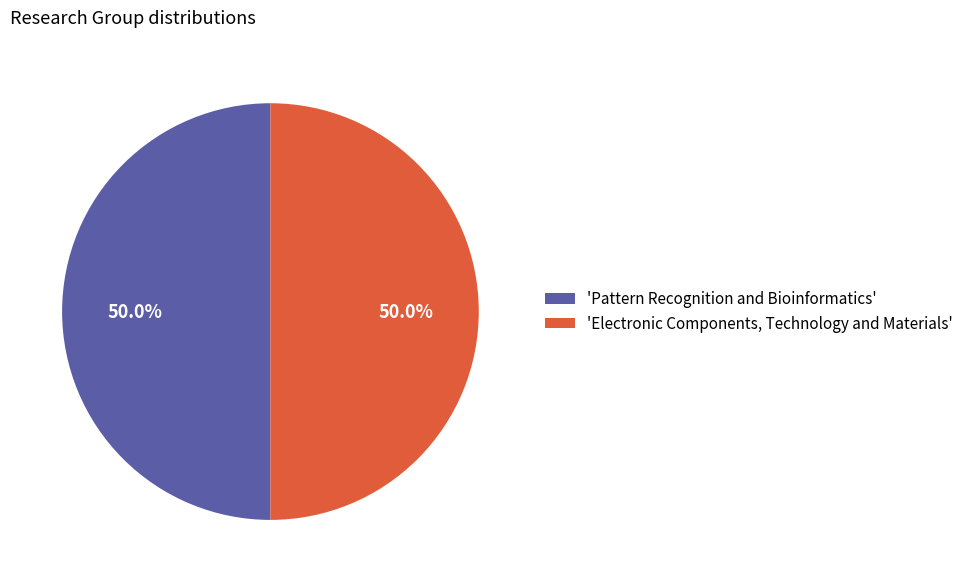

Combined, do 'Electronic Components, Technology and Materials' and 'Pattern Recognition and Bioinformatics' account for over 50%?

Yes